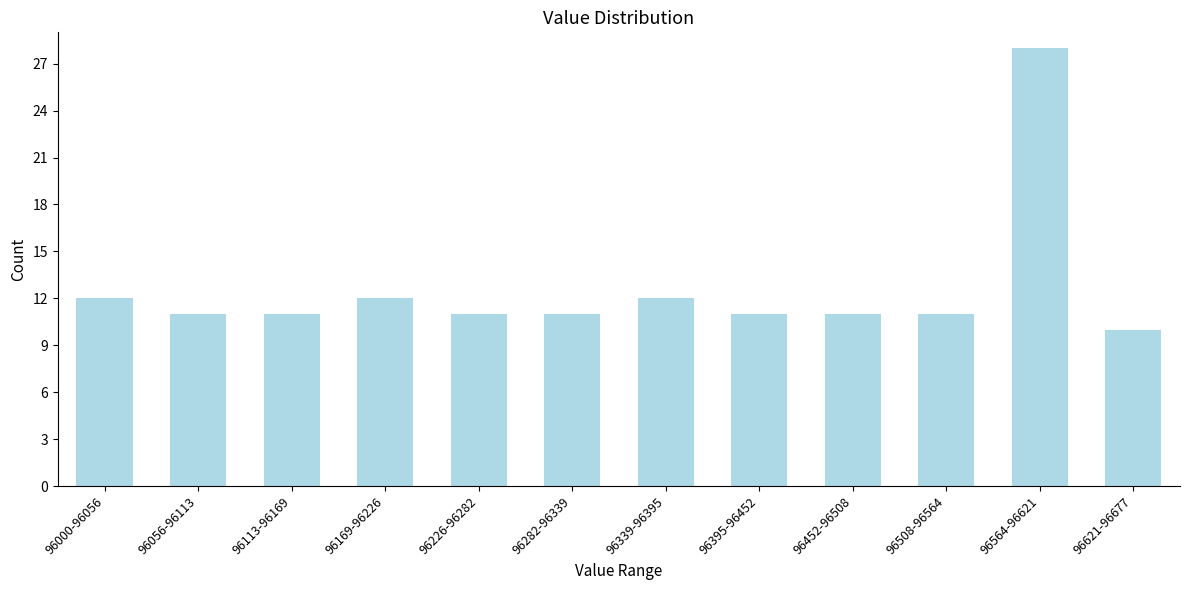

Reading right to left, list all the values displayed in this chart.

96621-96677=10	96564-96621=28	96508-96564=11	96452-96508=11	96395-96452=11	96339-96395=12	96282-96339=11	96226-96282=11	96169-96226=12	96113-96169=11	96056-96113=11	96000-96056=12